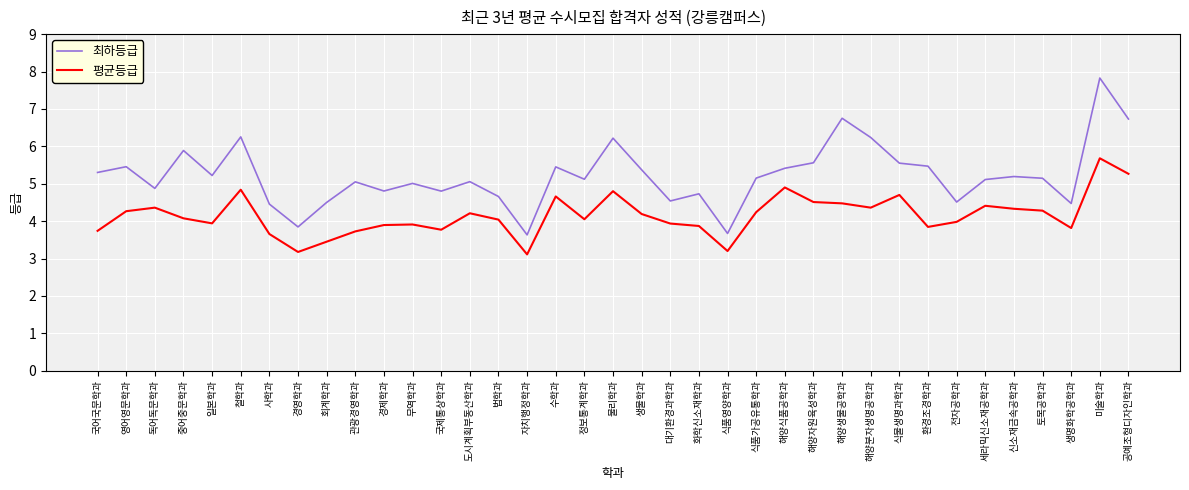

What is the highest value of the 최하등급 series?

7.8